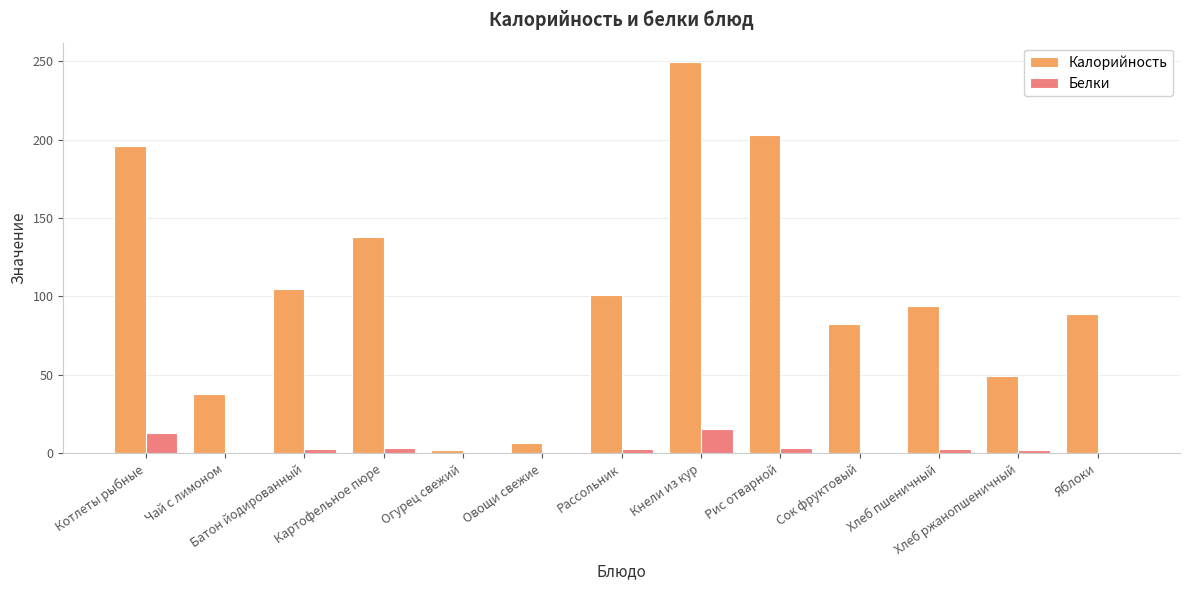

At which category is the sum across all series the highest?

Кнели из кур